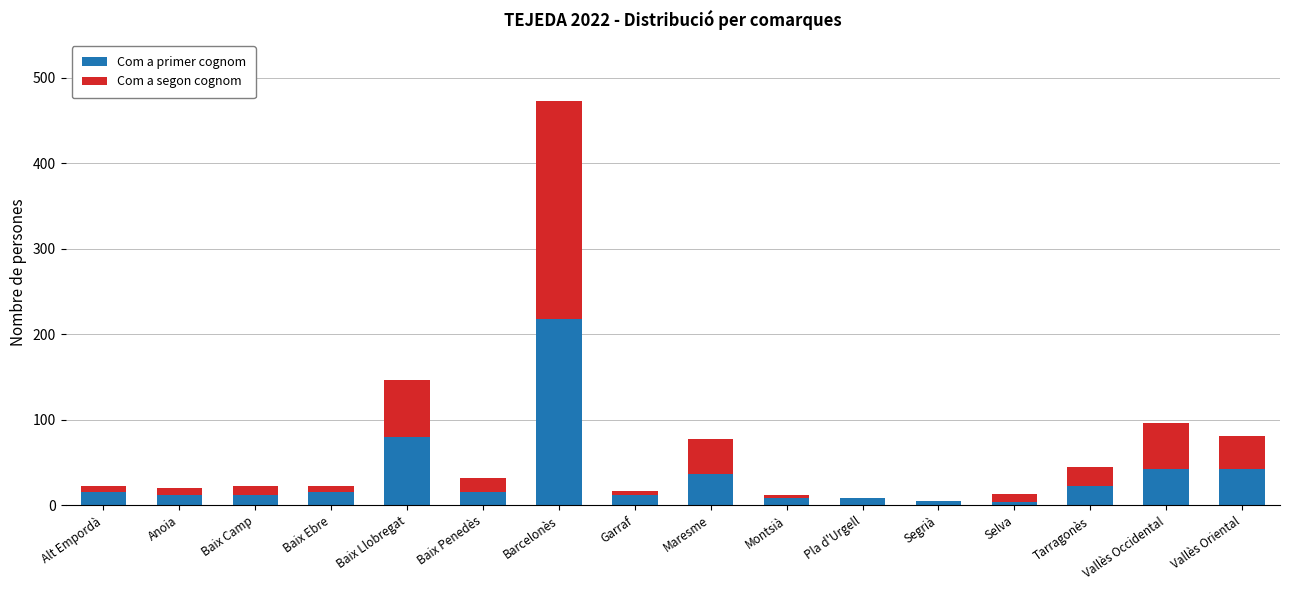

At which category is the sum across all series the highest?

Barcelonès